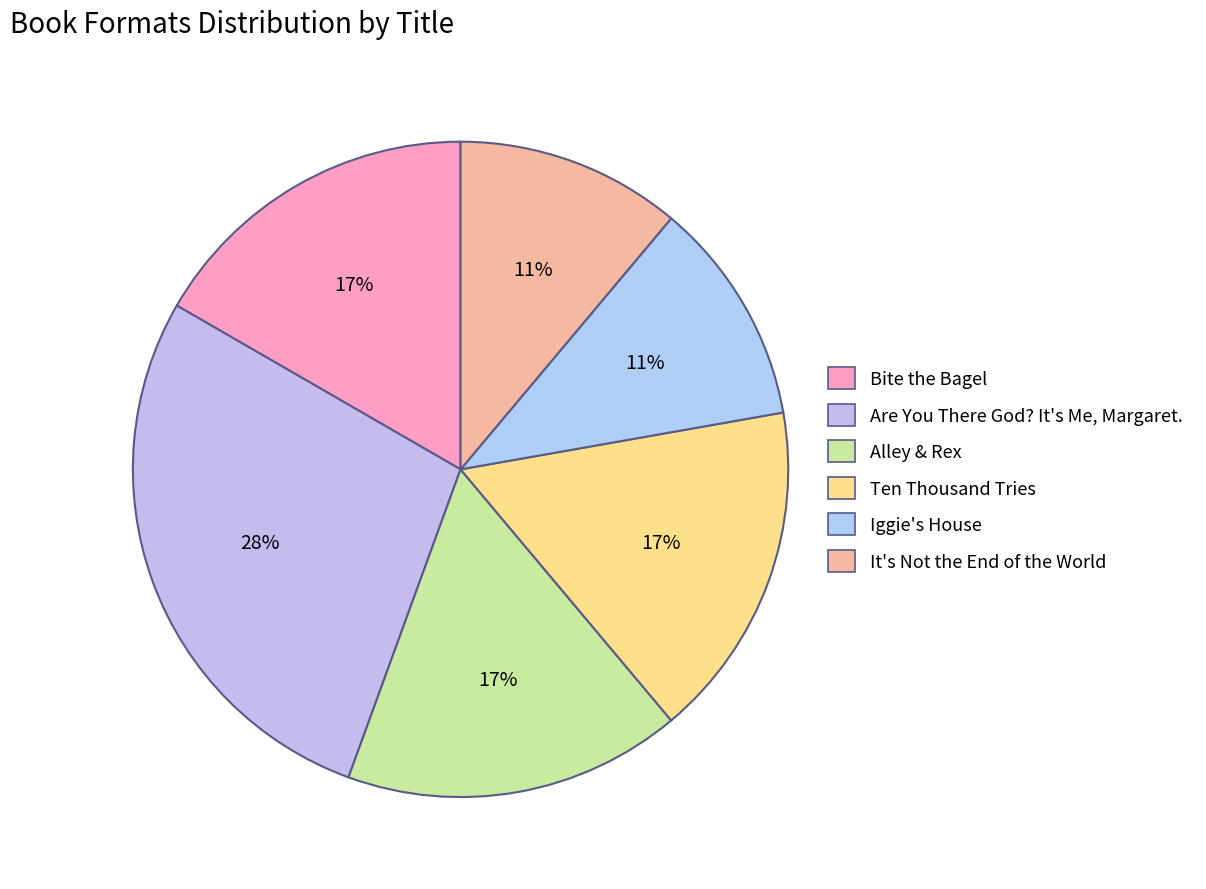

What percentage is the It's Not the End of the World slice, to the nearest percent?

11%